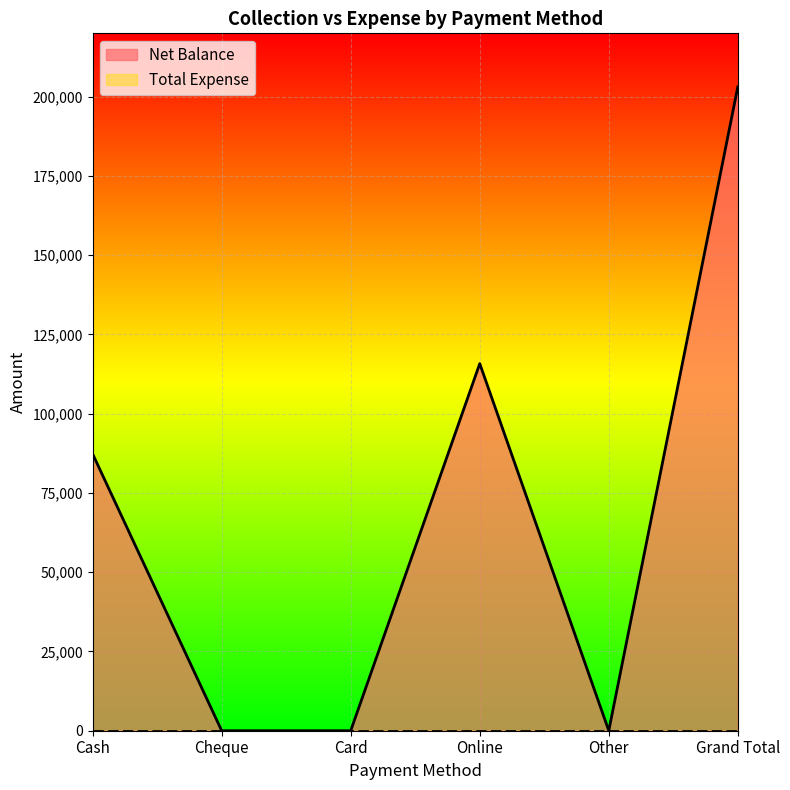

What is the average value?

67700